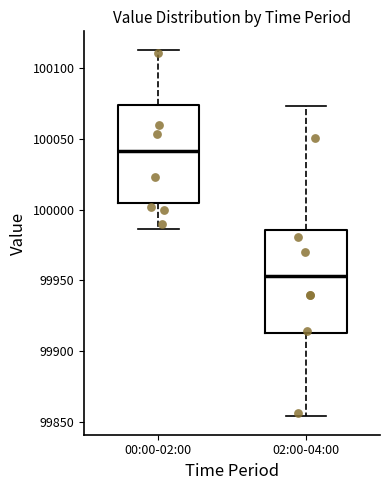

Where does the lower whisker of the box for 00:00-02:00 end on the y-axis? The values are not printed on the chart, so give them approximately, as read against the axis.

99985